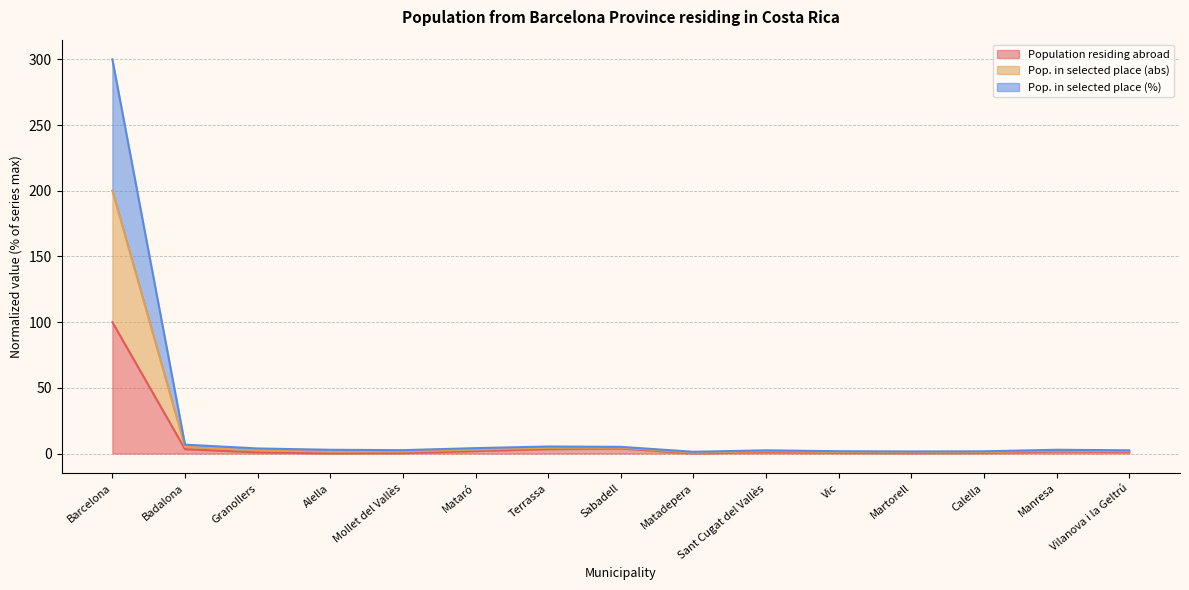

Rank the series by their maximum value, from highest to lowest.

Pop. in selected place (abs), Pop. in selected place (%), Population residing abroad